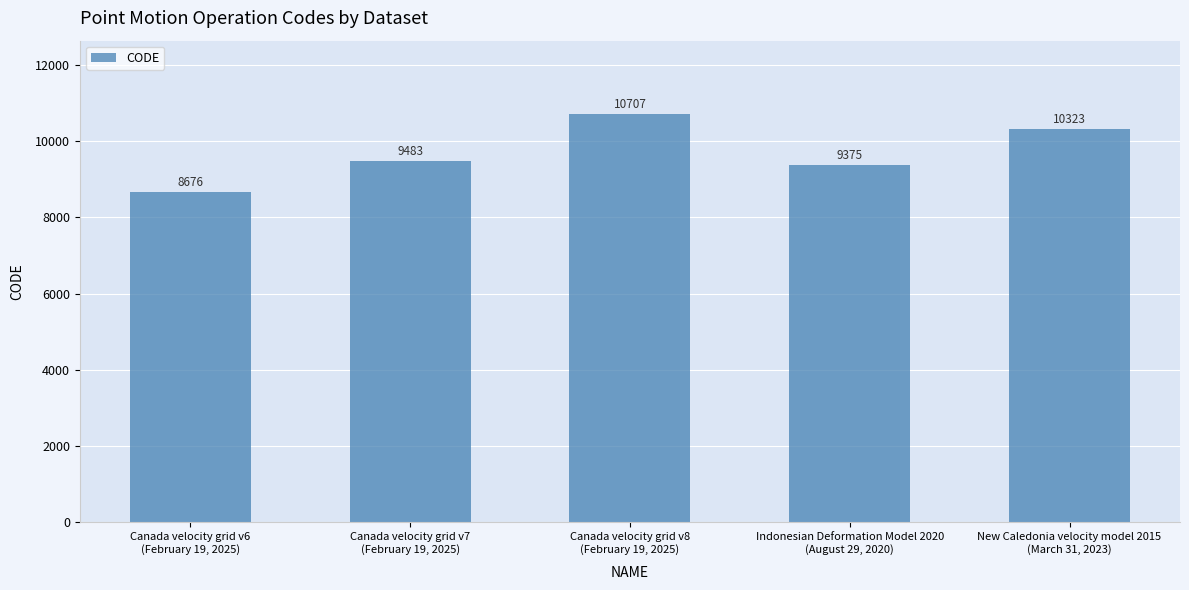

How many bars are there in total?

5